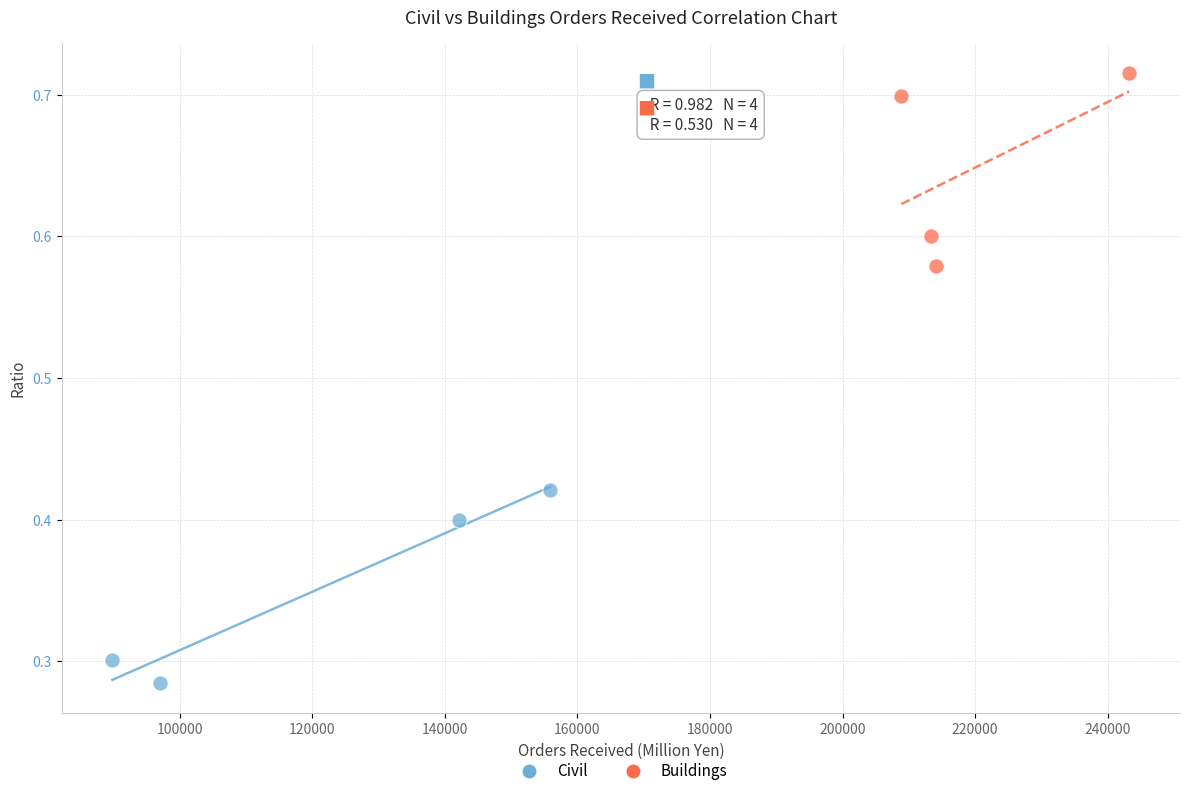

Which series contains the highest Y value?

Buildings